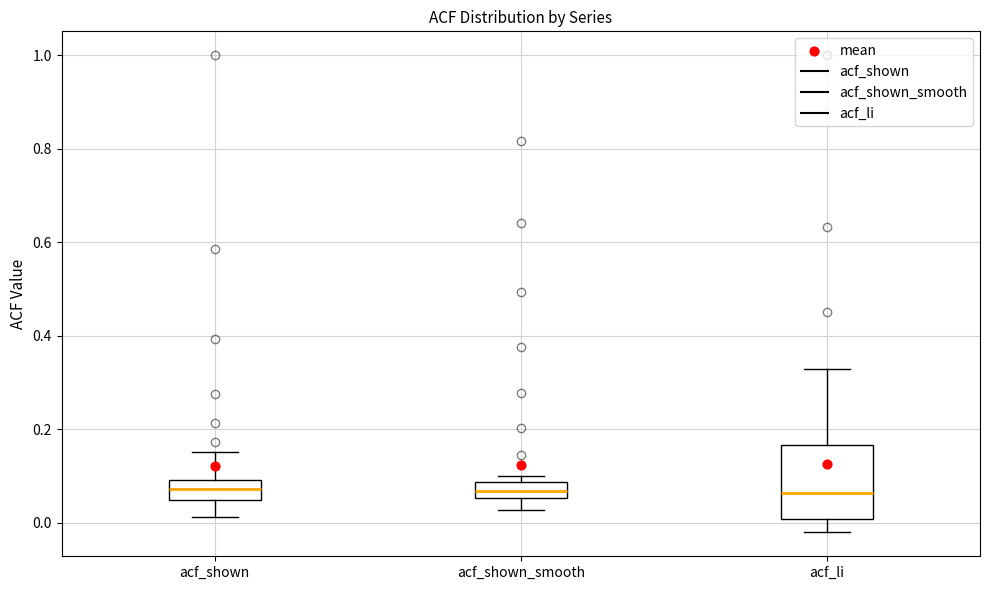

Comparing the boxes themselves (not the whiskers), which one is the tallest?

acf_li